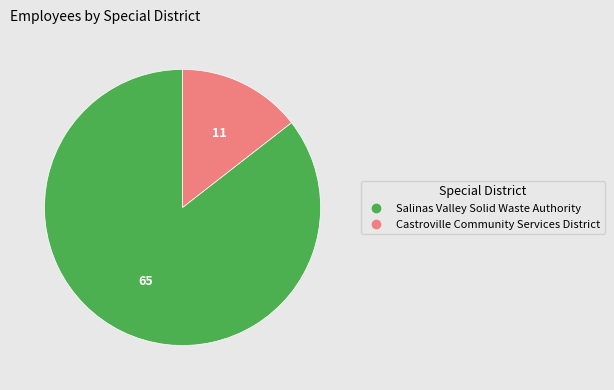

Is there any slice that represents more than half of the pie?

Yes